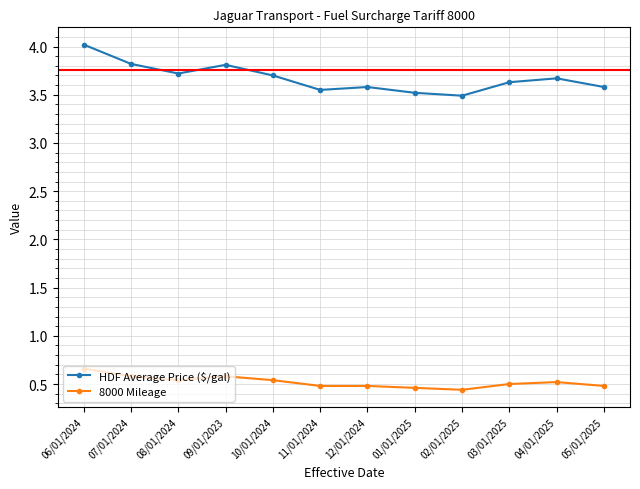

What is the sum of all HDF Average Price ($/gal) values?

44.1